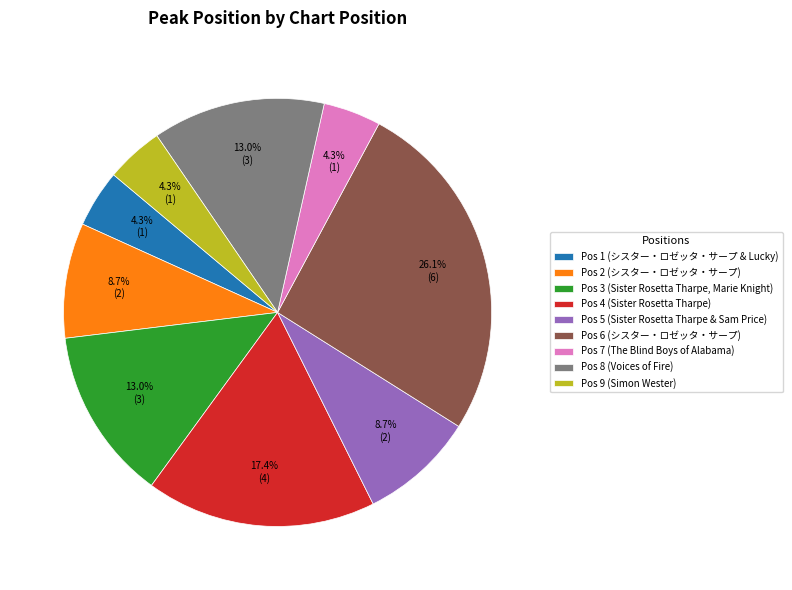

Approximately how many times larger is the value at Pos 1 (シスター・ロゼッタ・サープ & Lucky) compared to Pos 7 (The Blind Boys of Alabama)?

1.0